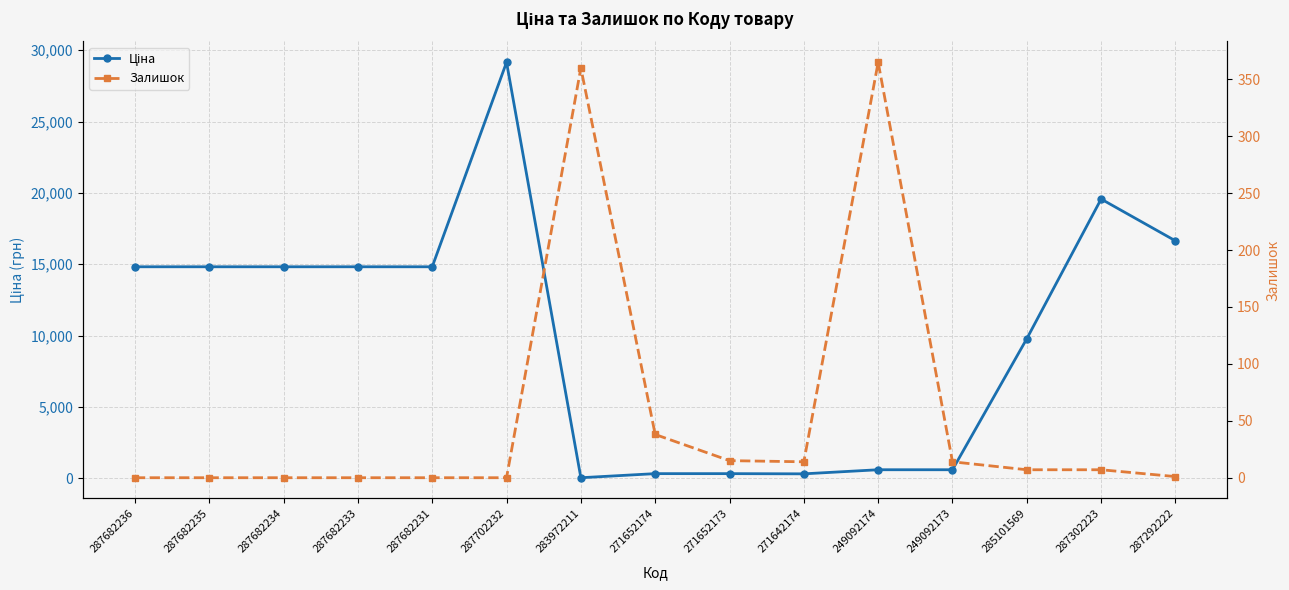

Is it true that Залишок equals 4.1 at 285101569?

False